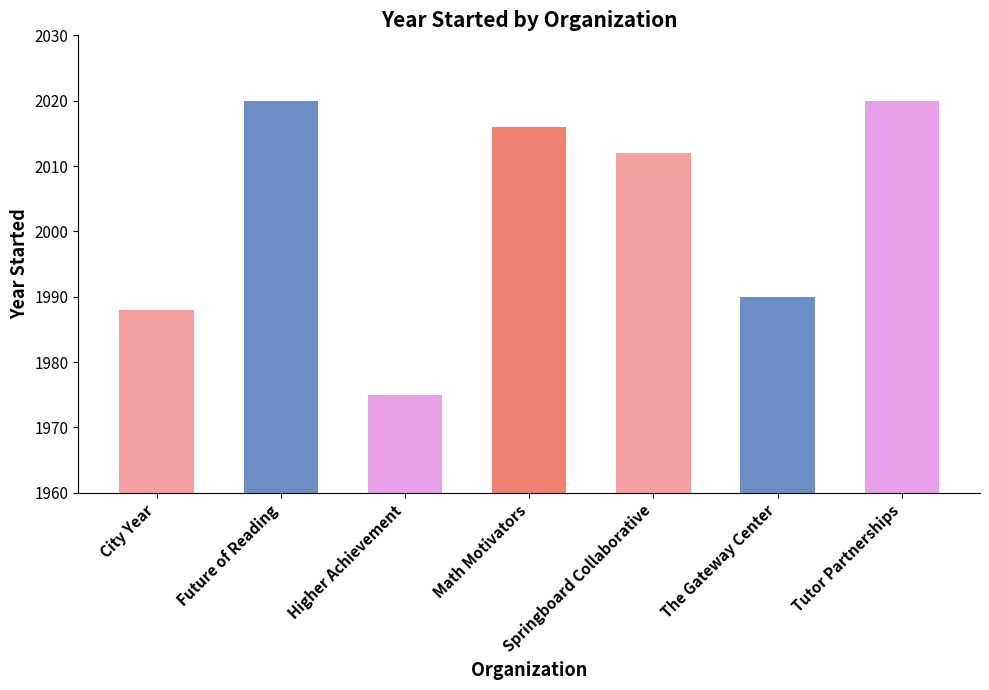

The chart shows a value of 2012 at Springboard Collaborative. True or false?

True